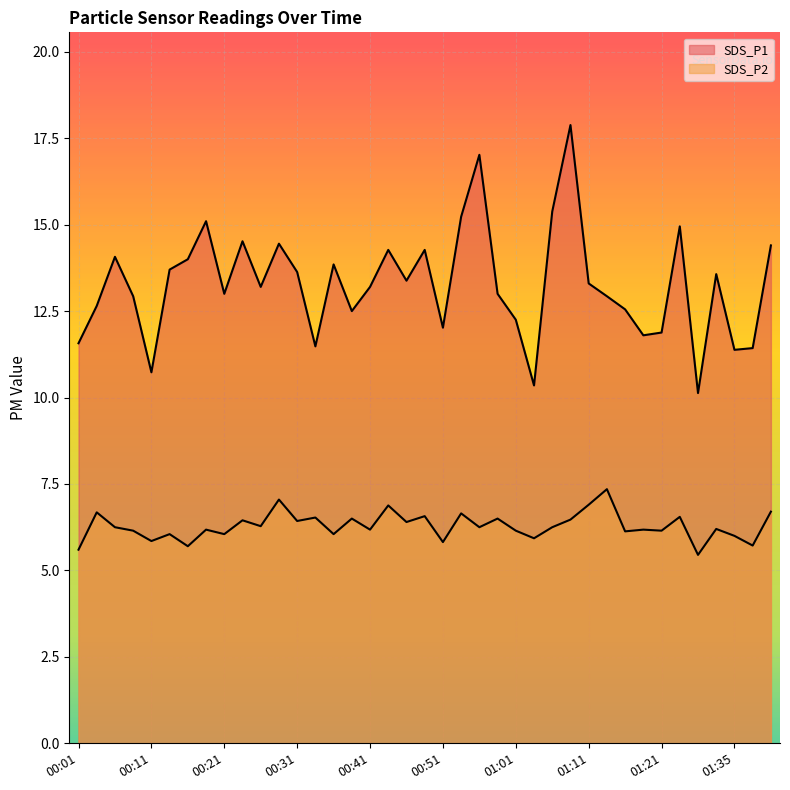

What is the label of the 26th point from the right?

00:33